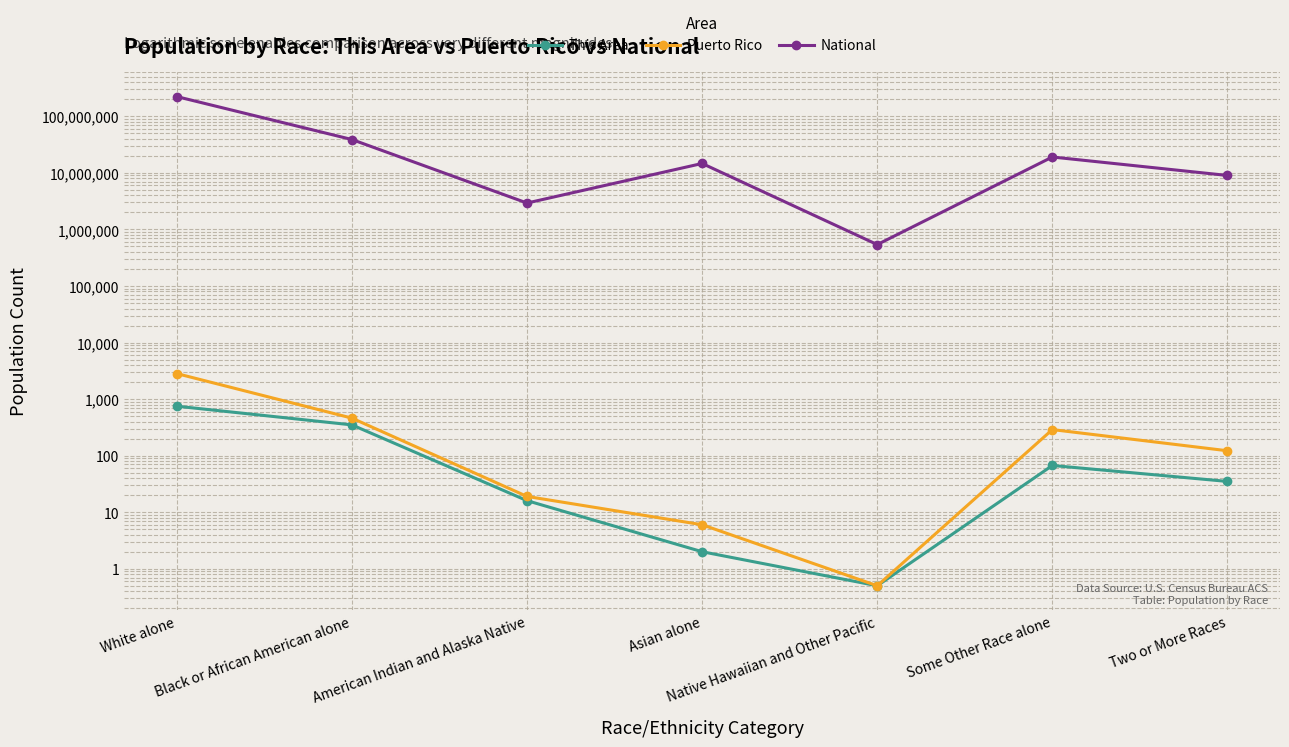

Which series changed the most between Asian alone and Some Other Race alone?

National